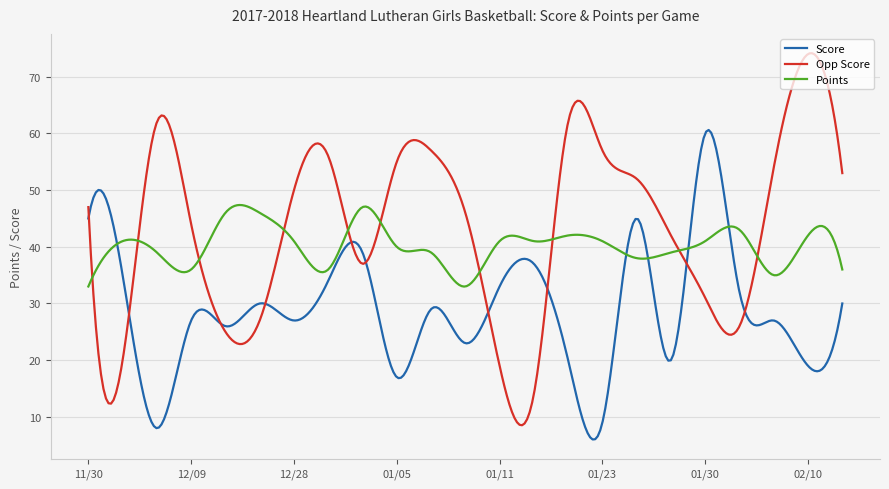

What is the difference between the second highest and second lowest values in the Score series?

54.3